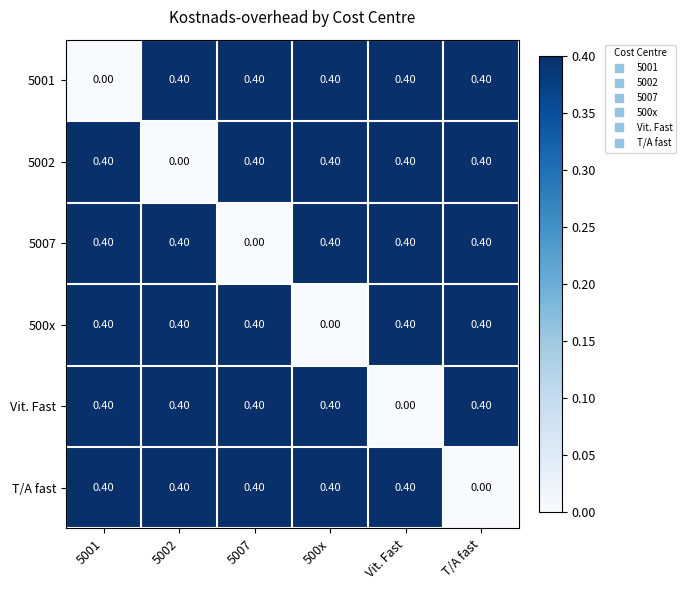

What is the difference between the highest and lowest values at 5001?

0.4